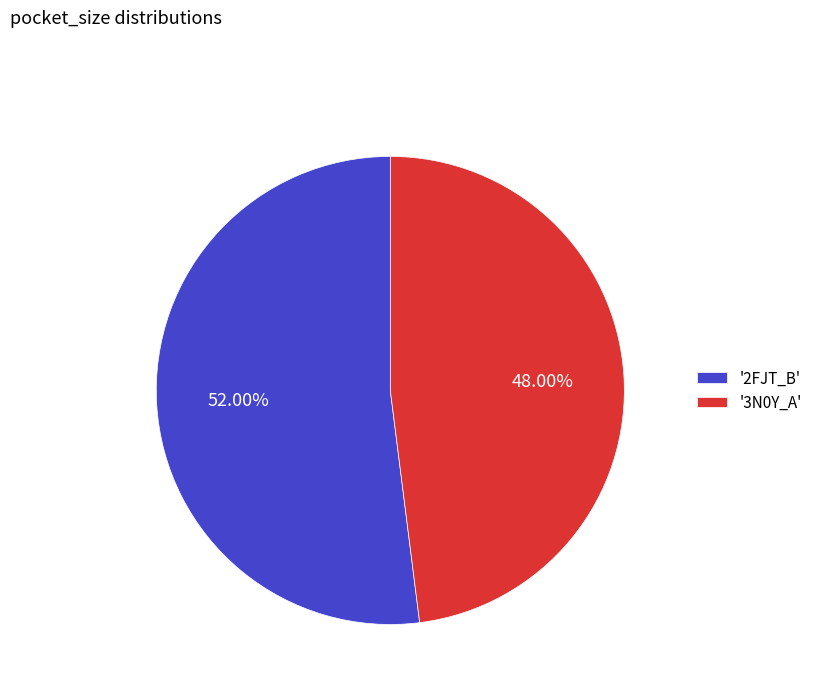

Which category has the biggest portion of the pie?

'2FJT_B'